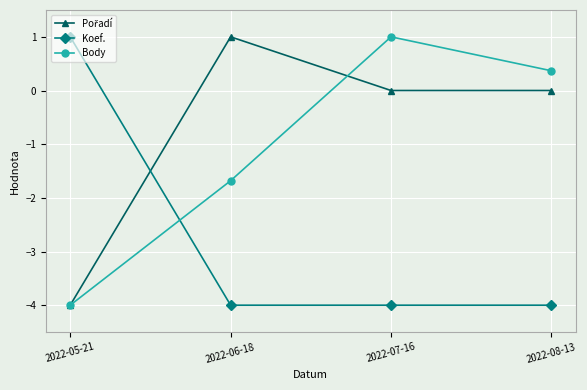

What is the difference between the highest and lowest values at 2022-07-16?

5.0